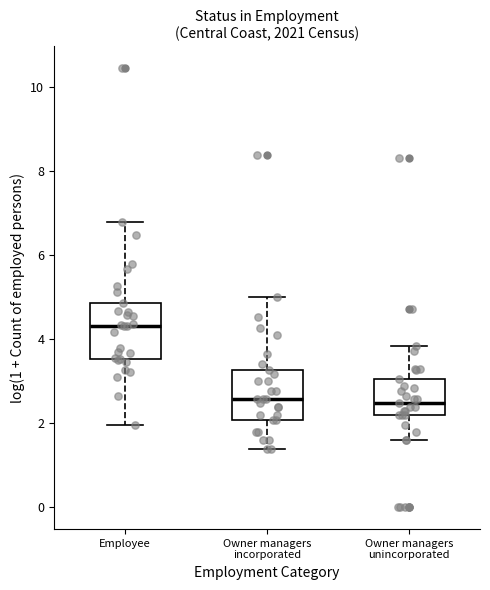

Where is the upper edge of the box for Owner managers unincorporated on the y-axis? The values are not printed on the chart, so give them approximately, as read against the axis.

3.0